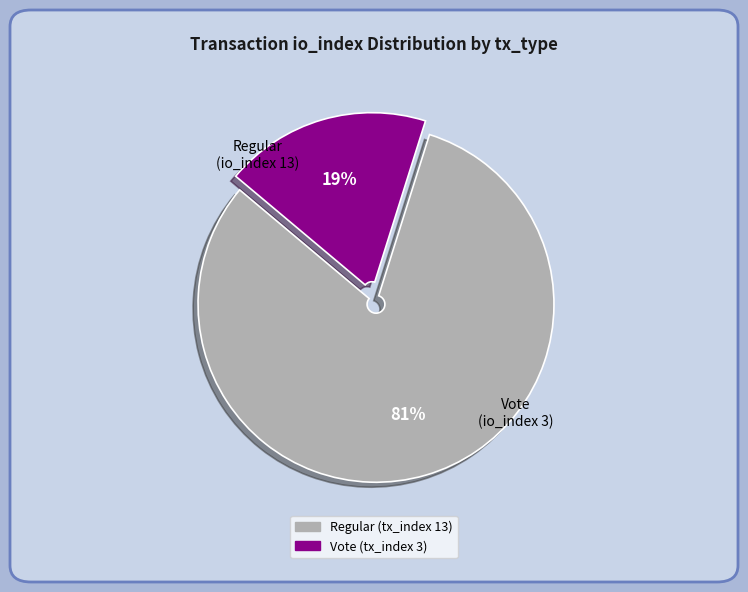

Between Regular (tx_index 13) and Vote (tx_index 3), which is larger?

Regular (tx_index 13)